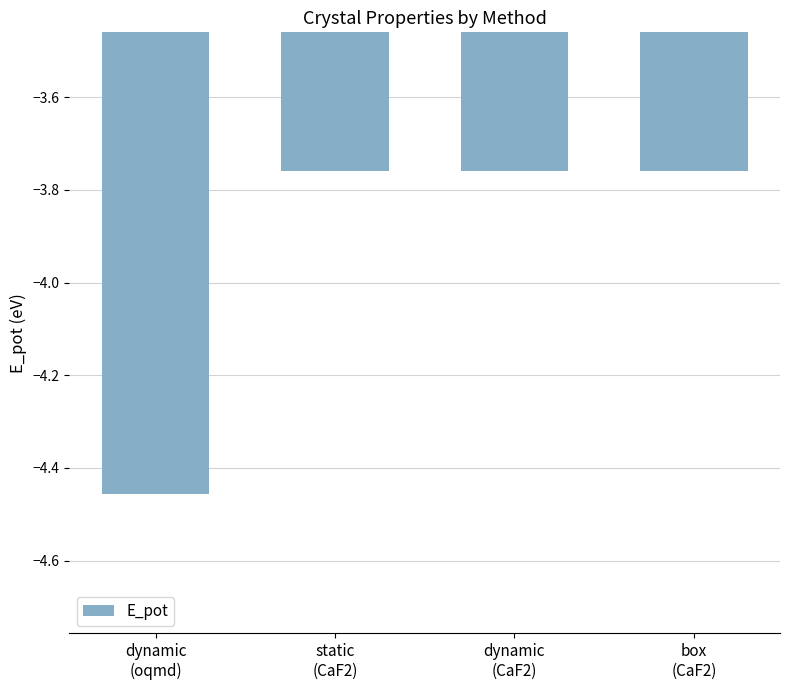

What is the sum of the values at box
(CaF2) and dynamic
(oqmd)?

-8.2